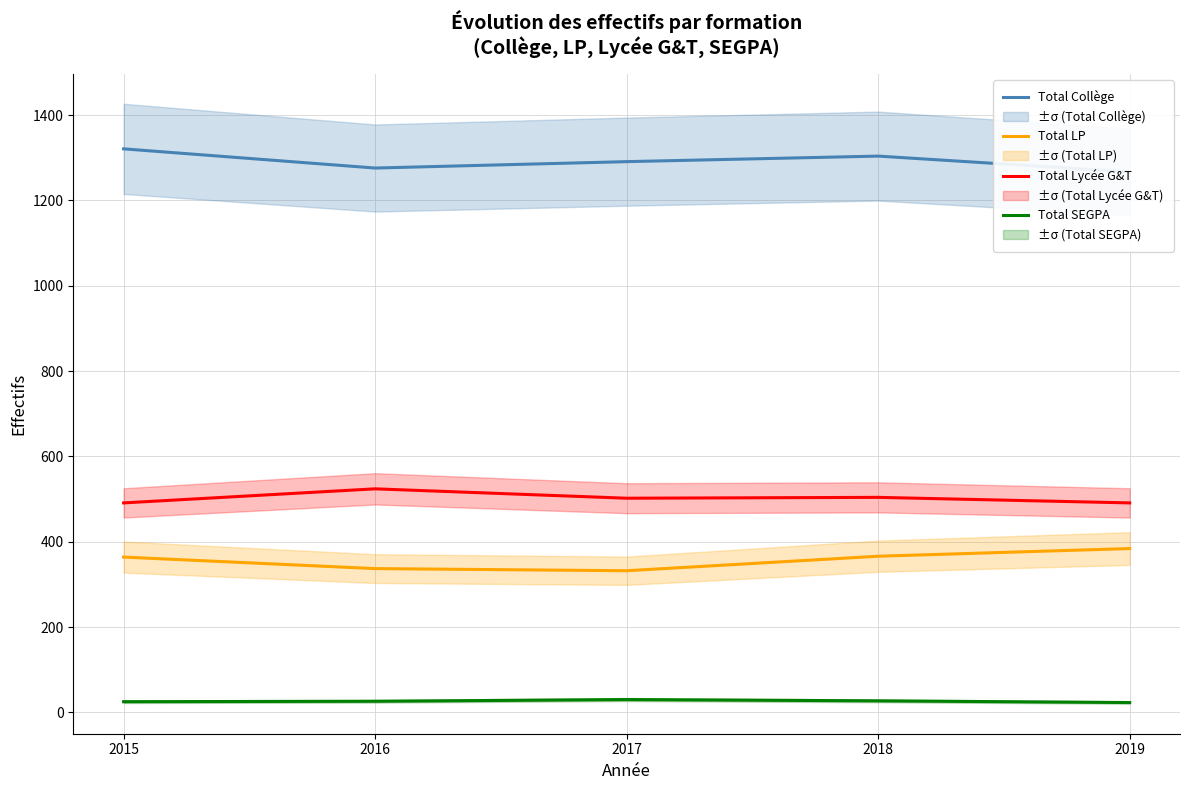

Which series has the widest spread of values?

Total Collège